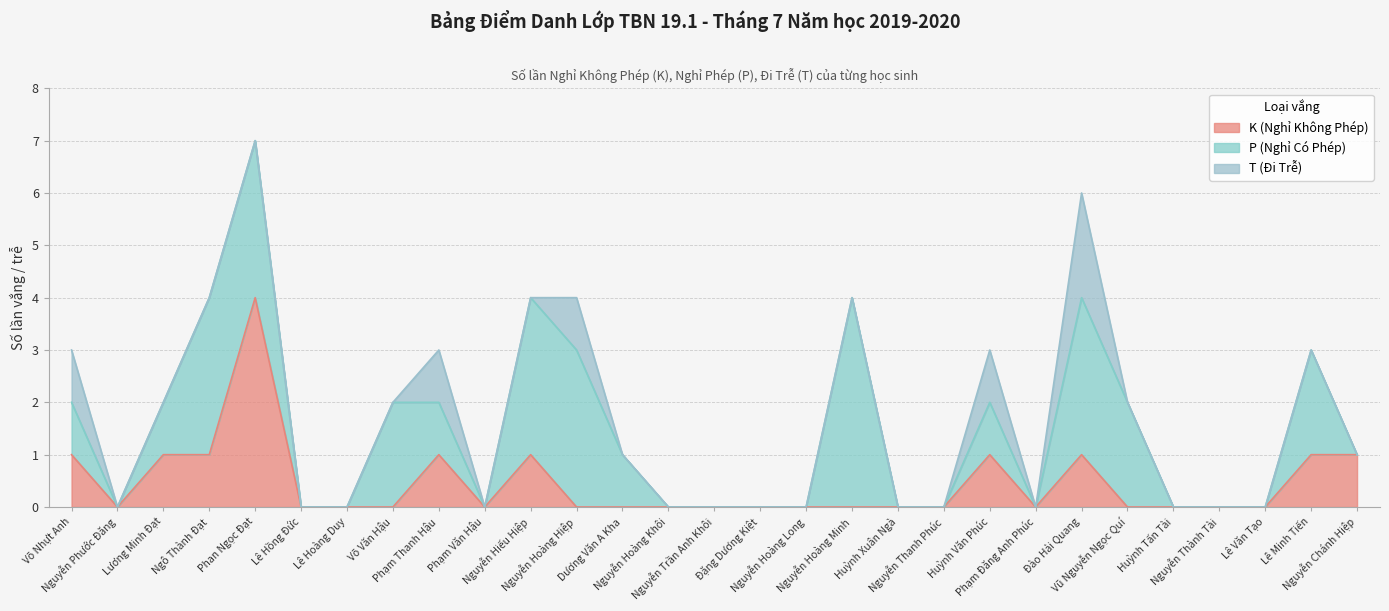

Reading right to left, list all the values displayed in this chart.

K: 1	1	0	0	0	0	1	0	1	0	0	0	0	0	0	0	0	0	1	0	1	0	0	0	4	1	1	0	1
P: 0	2	0	0	0	2	3	0	1	0	0	4	0	0	0	0	1	3	3	0	1	2	0	0	3	3	1	0	1
T: 0	0	0	0	0	0	2	0	1	0	0	0	0	0	0	0	0	1	0	0	1	0	0	0	0	0	0	0	1